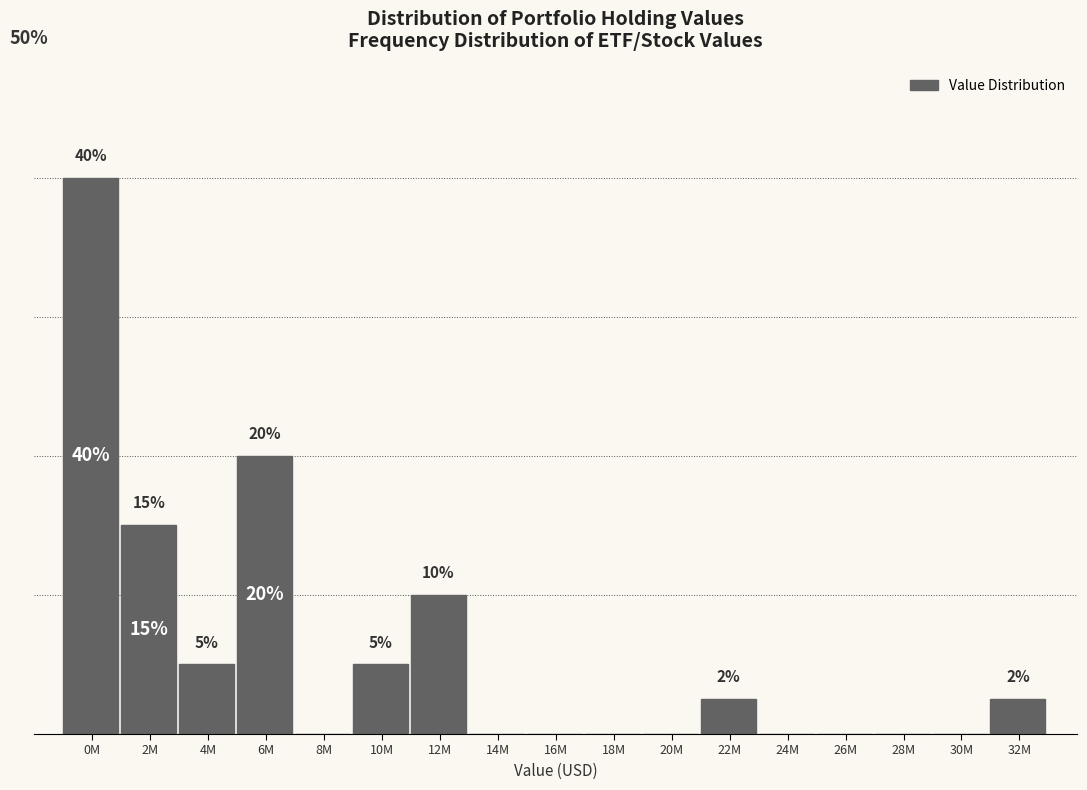

Which label corresponds to the largest value in the chart?

0M